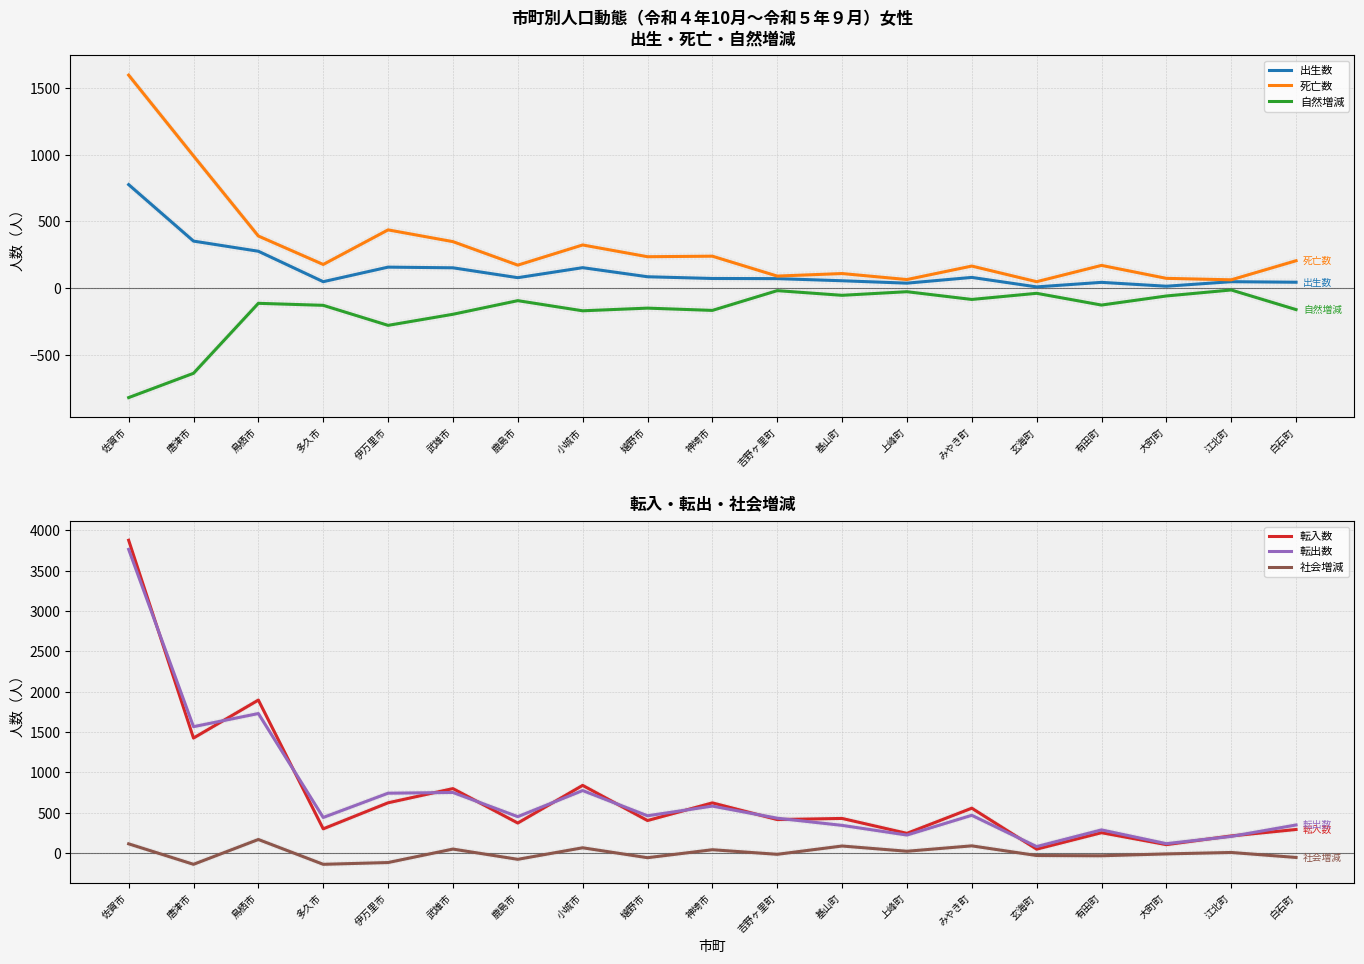

List the series in order of their peak value, highest first.

転入数, 転出数, 死亡数, 出生数, 社会増減, 自然増減